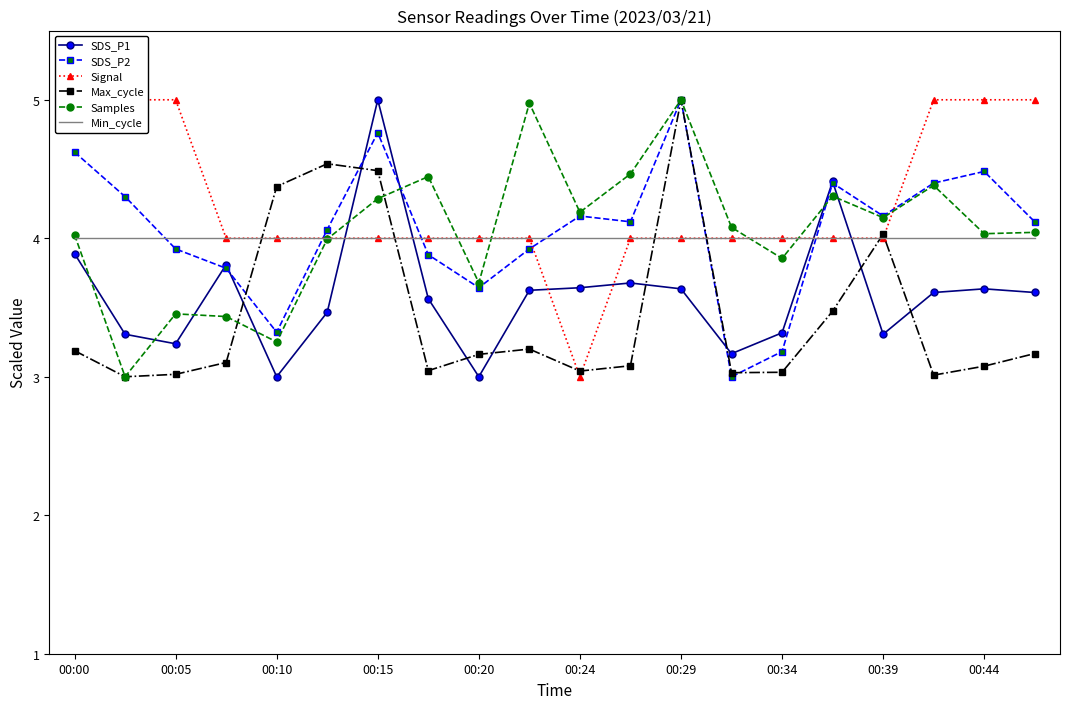

At how many categories does at least one series exceed 4?

17